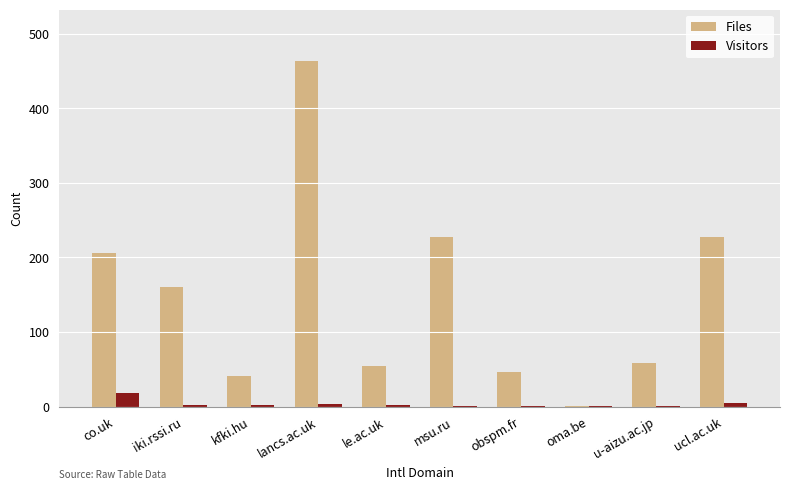

At which category is the sum across all series the highest?

lancs.ac.uk